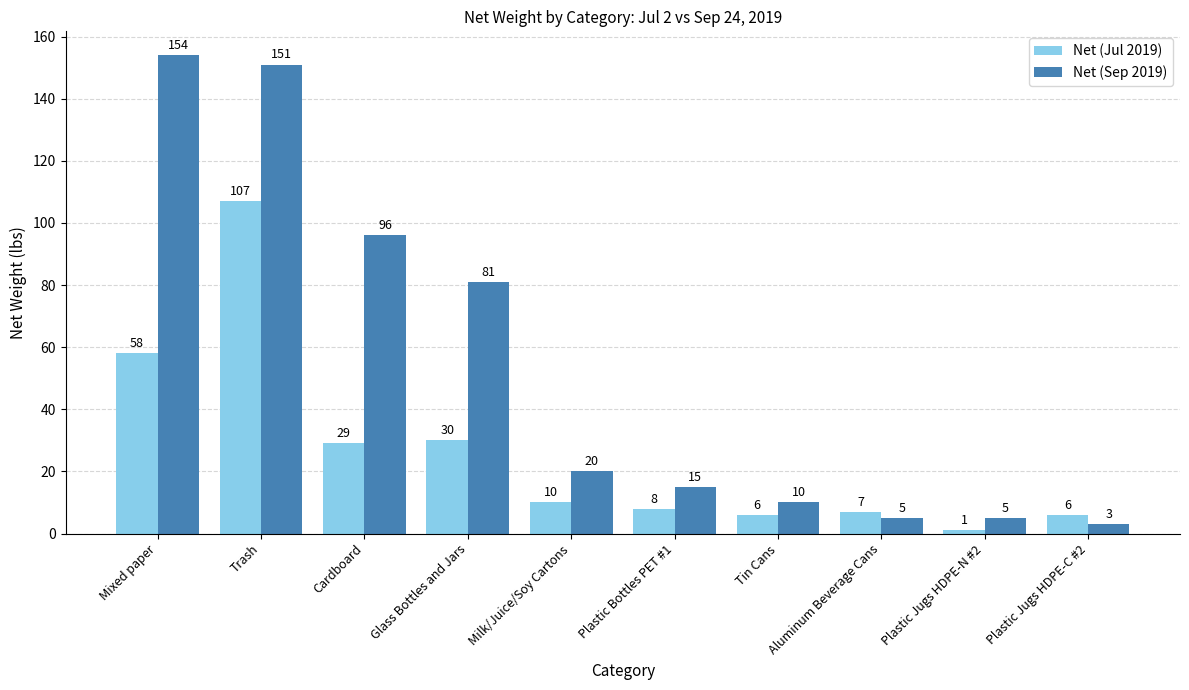

Count the number of categories in the chart.

10